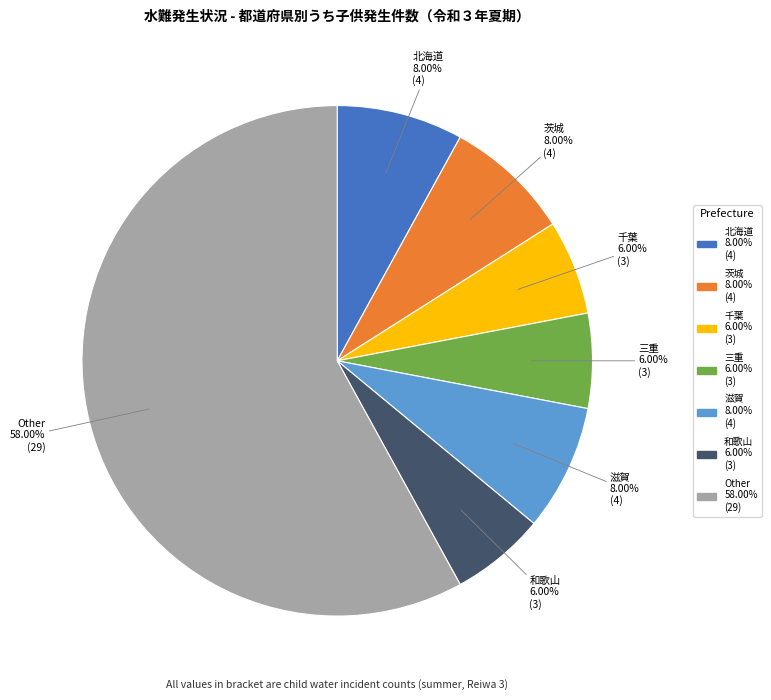

Is there a majority slice in this chart?

Yes